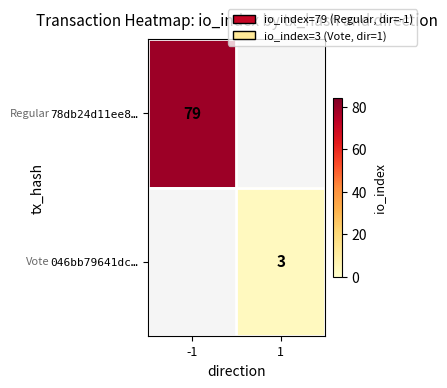

Is it true that 78db24d11ee8… equals 79 at -1?

True